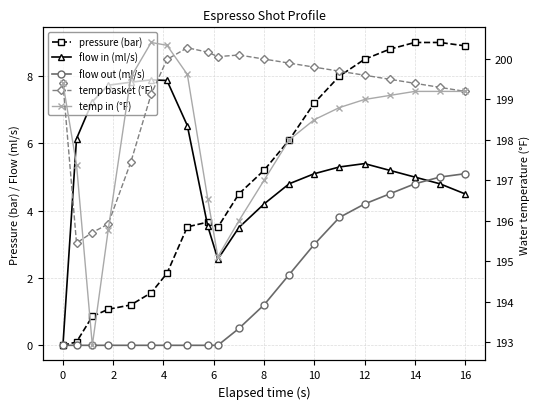

Reading left to right, what are all the values shown in this chart?

pressure (bar): 0.0	0.1	0.9	1.1	1.2	1.6	2.1	3.5	3.7	3.5	4.5	5.2	6.1	7.2	8.0	8.5	8.8	9.0	9.0	8.9
flow in (ml/s): 0.0	6.1	7.2	7.7	7.8	7.9	7.9	6.5	3.5	2.6	3.5	4.2	4.8	5.1	5.3	5.4	5.2	5.0	4.8	4.5
flow out (ml/s): 0.0	0.0	0.0	0.0	0.0	0.0	0.0	0.0	0.0	0.0	0.5	1.2	2.1	3.0	3.8	4.2	4.5	4.8	5.0	5.1
temp basket (°F): 199.4	195.4	195.7	195.9	197.4	199.1	200.0	200.3	200.2	200.1	200.1	200.0	199.9	199.8	199.7	199.6	199.5	199.4	199.3	199.2
temp in (°F): 199.4	197.4	192.9	195.8	199.6	200.4	200.3	199.6	196.6	195.1	196.0	197.0	198.0	198.5	198.8	199.0	199.1	199.2	199.2	199.2